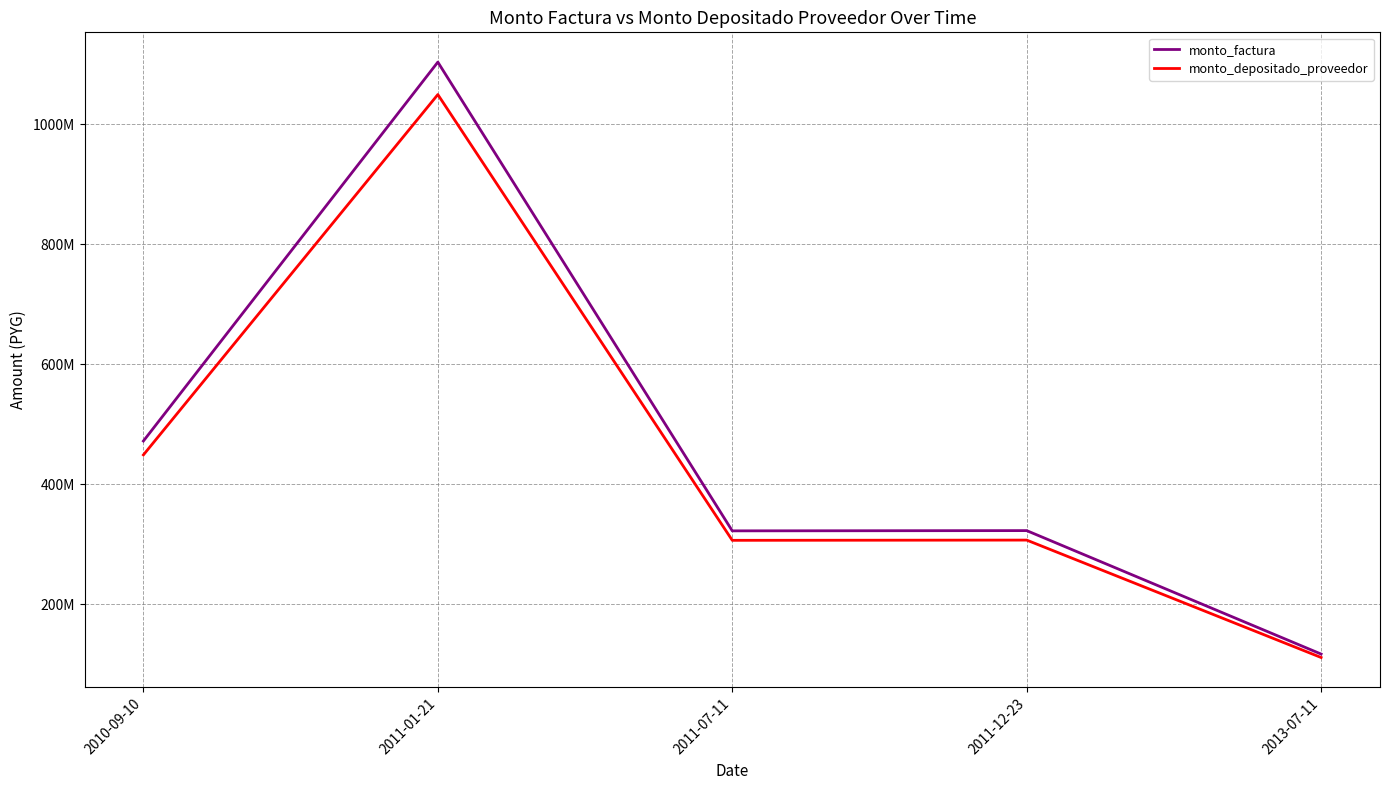

What is the label of the 3rd point from the left?

2011-07-11